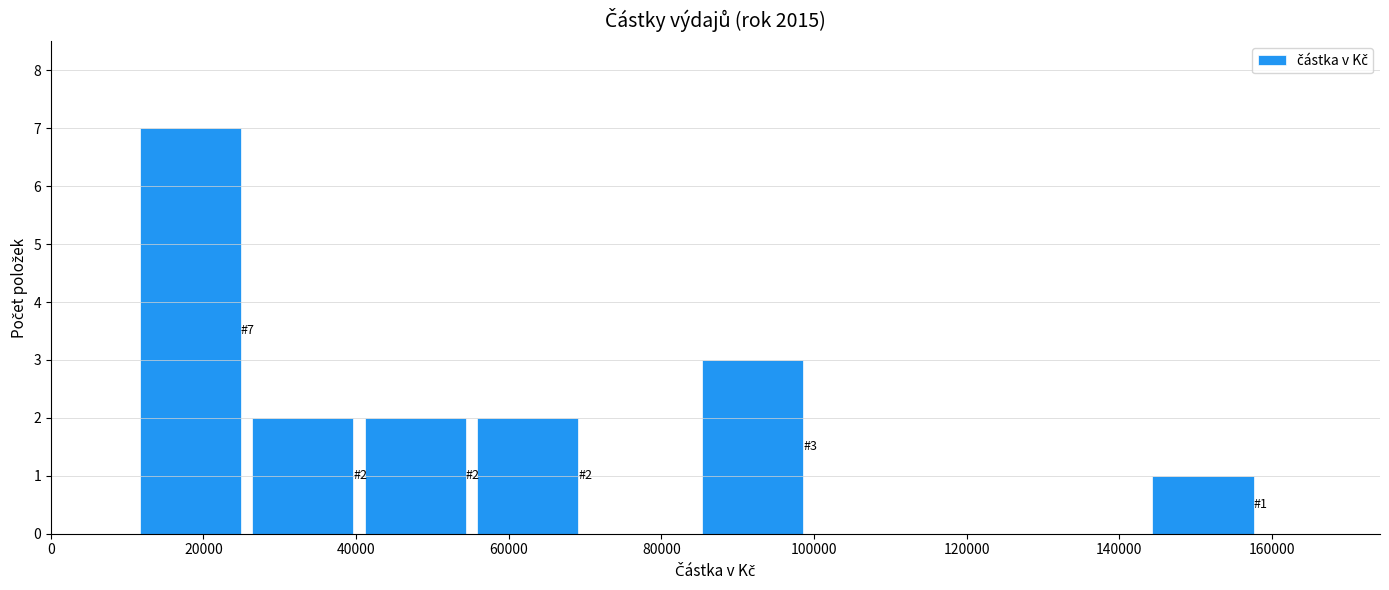

Over which range of the x-axis is the bar tallest?

10000 to 26000